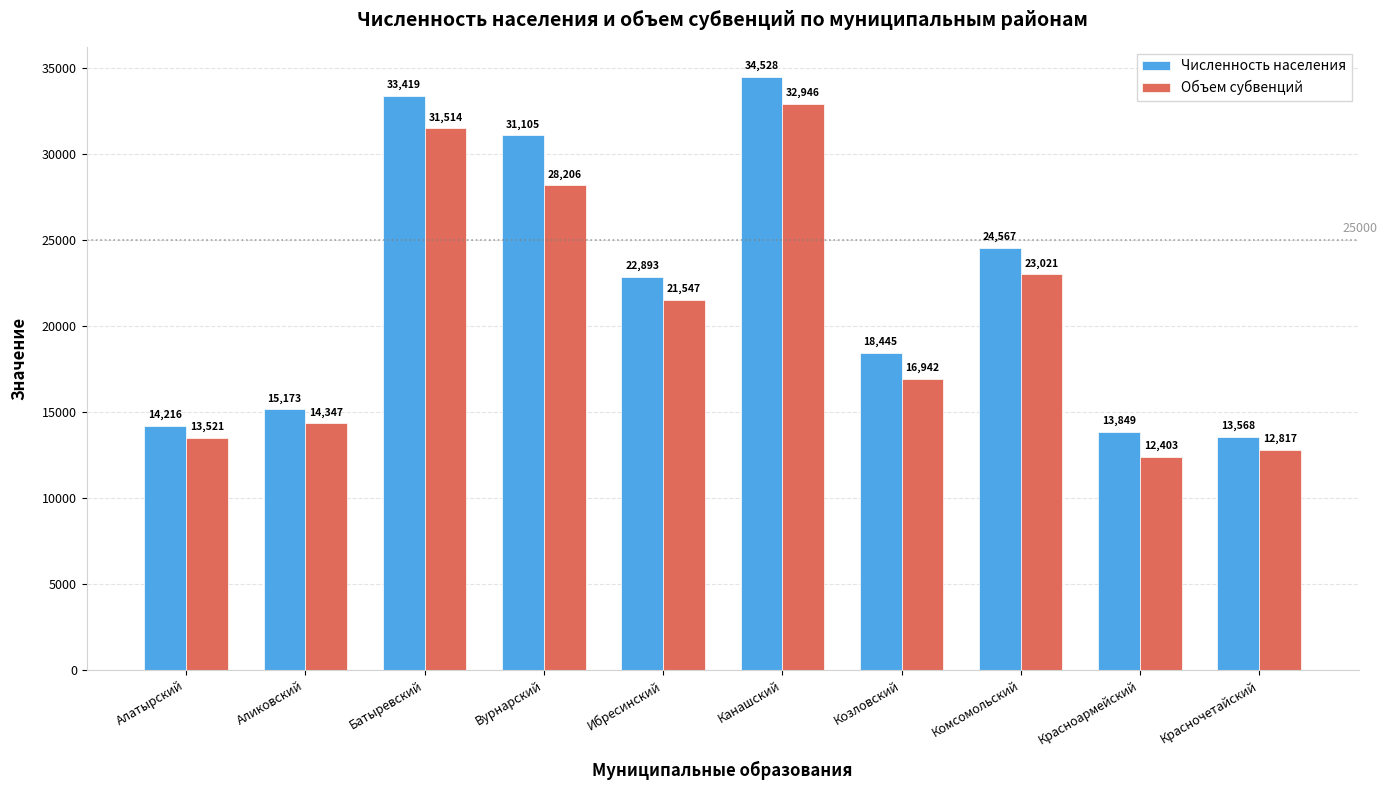

Where does the Объем субвенций series first go above 21546?

Батыревский